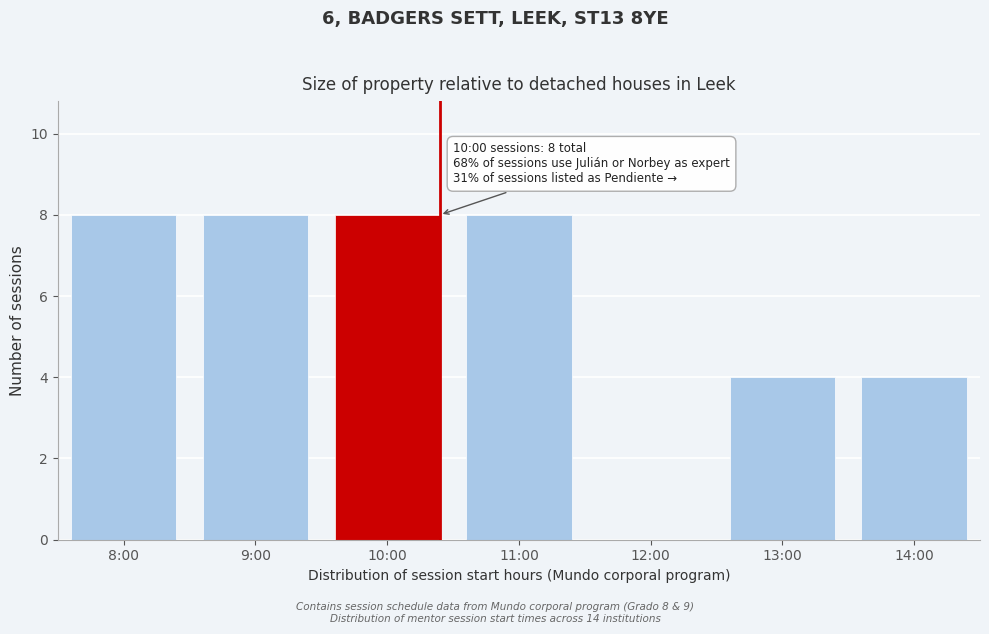

Reading left to right, extract all data points from this chart.

8:00=8	9:00=8	10:00=8	11:00=8	12:00=0	13:00=4	14:00=4